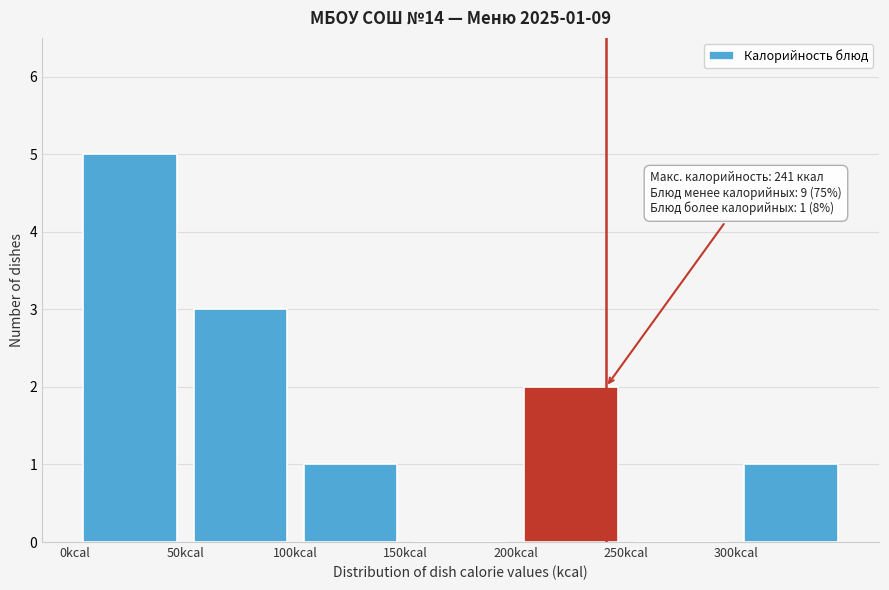

Over which range of the x-axis is the bar tallest?

0 to 50